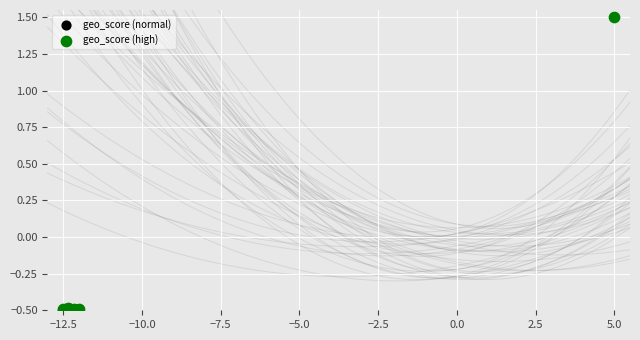

Which series reaches the maximum Y coordinate?

geo_score (high)